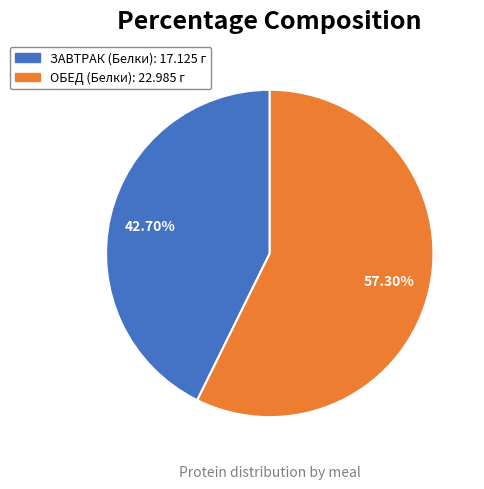

The ОБЕД (Белки) slice represents 57% of the pie. True or false?

True